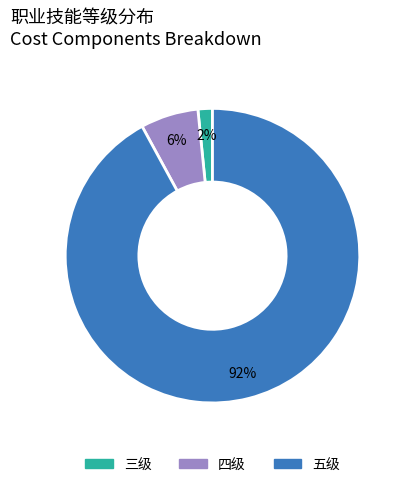

Which slice is the largest?

五级